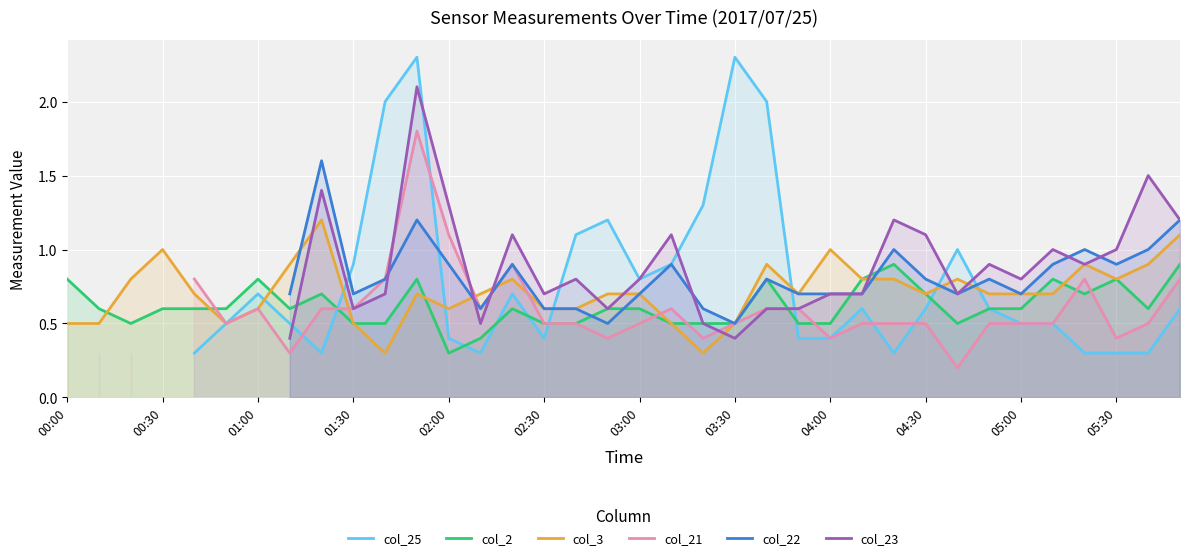

What is the difference between the second highest and minimum values in the col_3 (0.773) series?

0.8